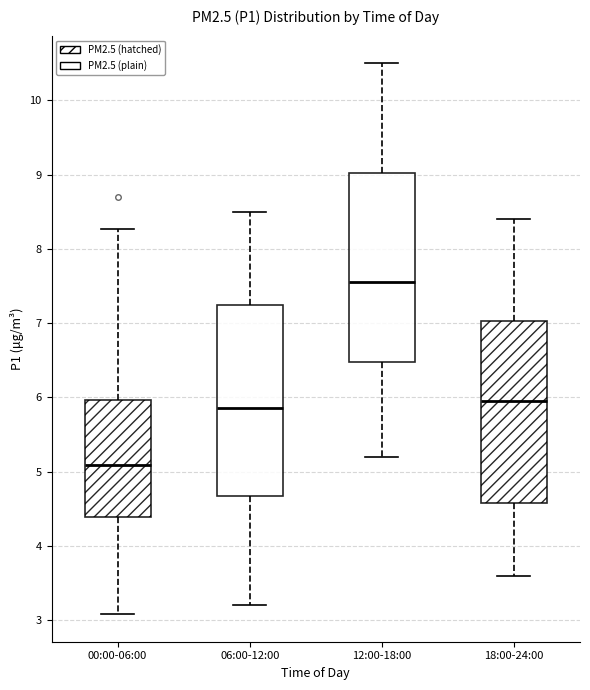

Reading left to right, transcribe this box plot: for each box, give where its median line is, the range the box spans, and where its two whiskers end, as read against the y-axis. The values are not printed on the chart, so give them approximately, as read against the axis.

00:00-06:00: median 5.1, box 4.4 to 6.0, whiskers 3.1 to 8.3
06:00-12:00: median 5.9, box 4.7 to 7.3, whiskers 3.2 to 8.5
12:00-18:00: median 7.6, box 6.5 to 9.0, whiskers 5.2 to 10.5
18:00-24:00: median 6.0, box 4.6 to 7.0, whiskers 3.6 to 8.4